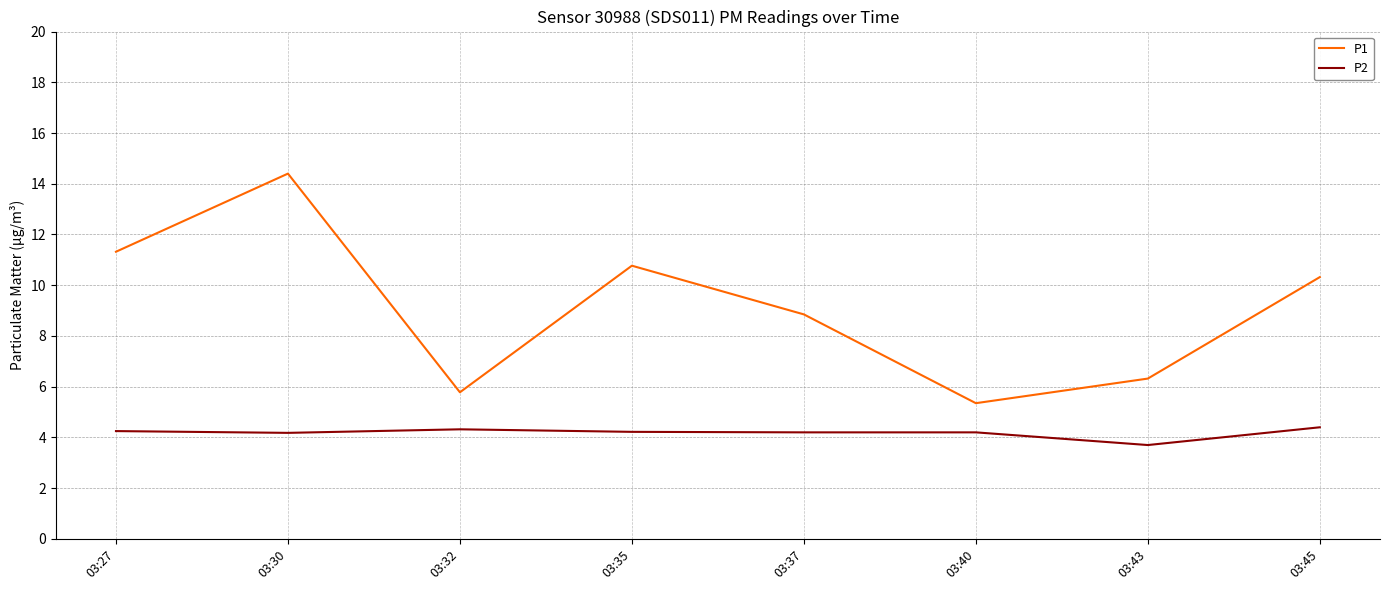

True or false: P2 and P1 cross at least once.

False